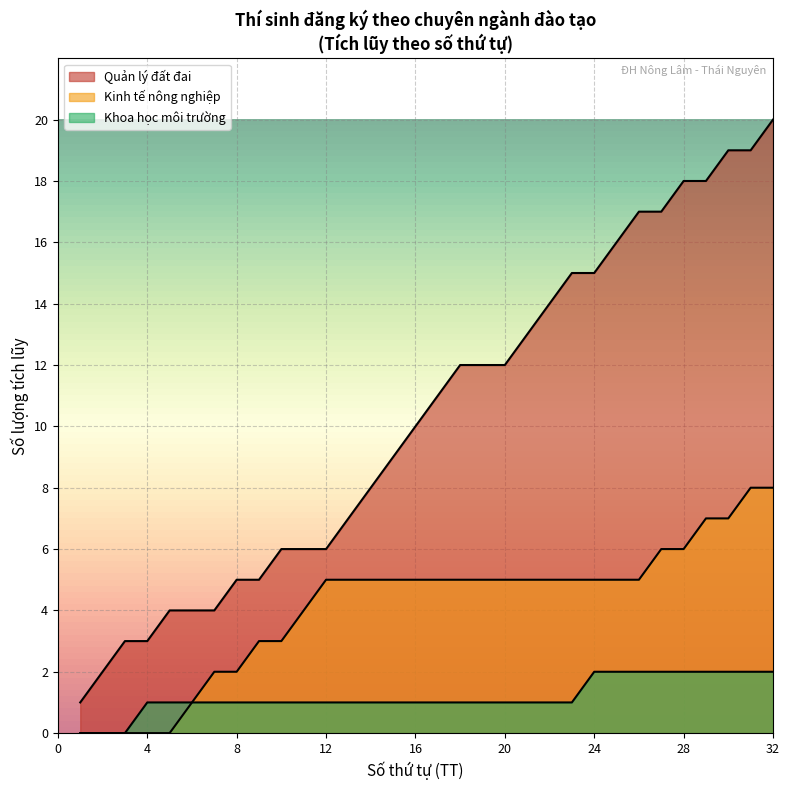

How many lines are shown in the chart?

3